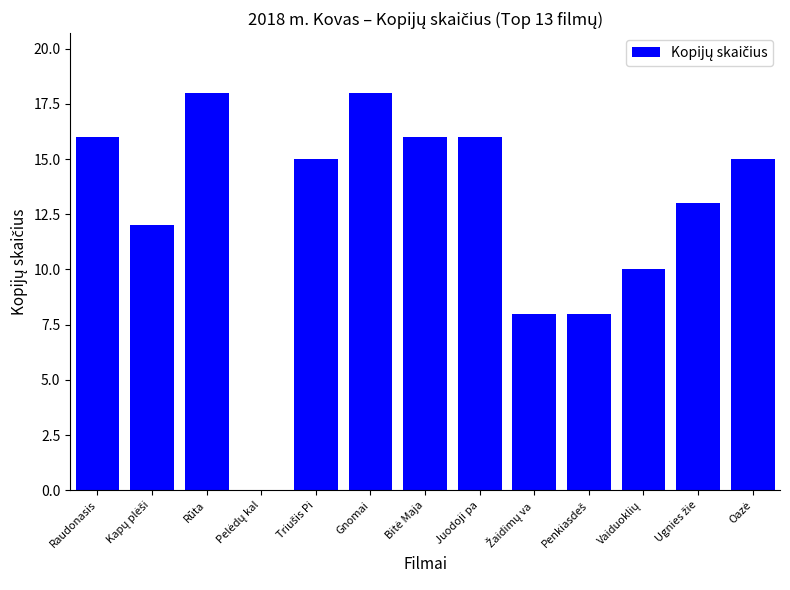

Reading right to left, extract all data points from this chart.

15	13	10	8	8	16	16	18	15	0	18	12	16